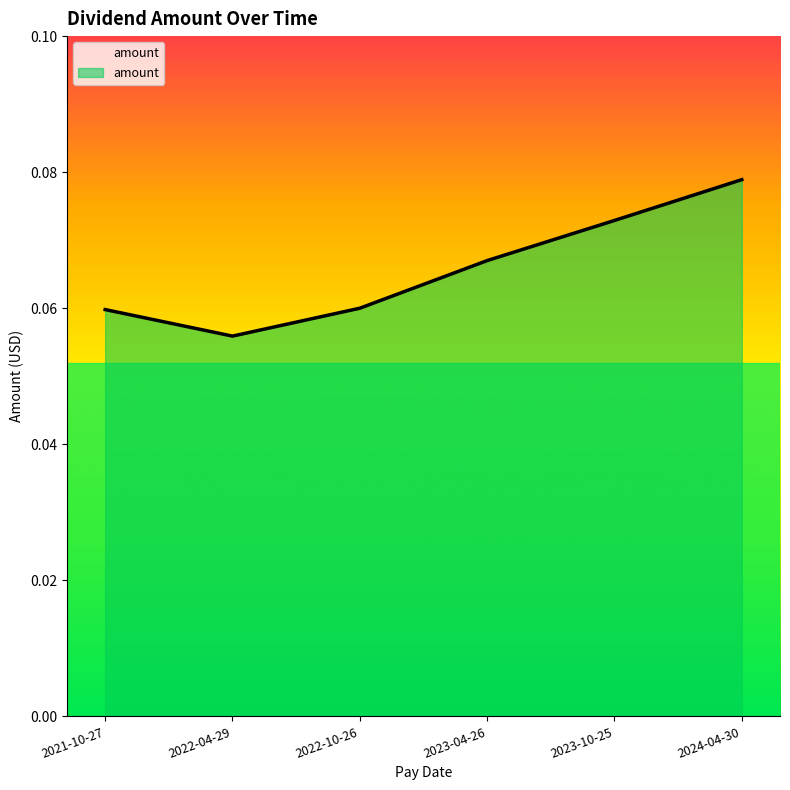

What is the label of the 4th point from the left?

2023-04-26